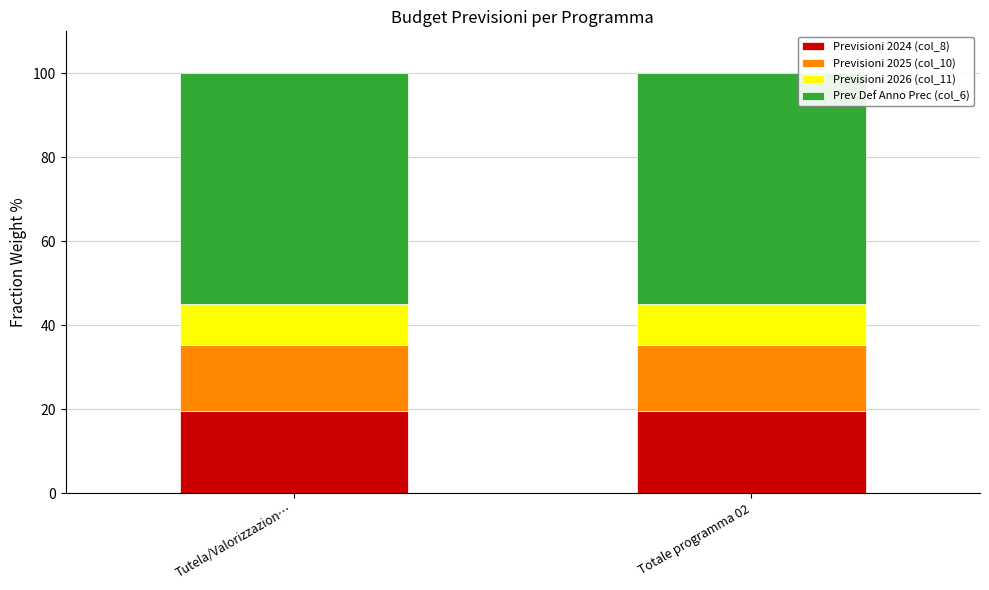

What is the minimum value for Previsioni 2024 (col_8)?

19.5